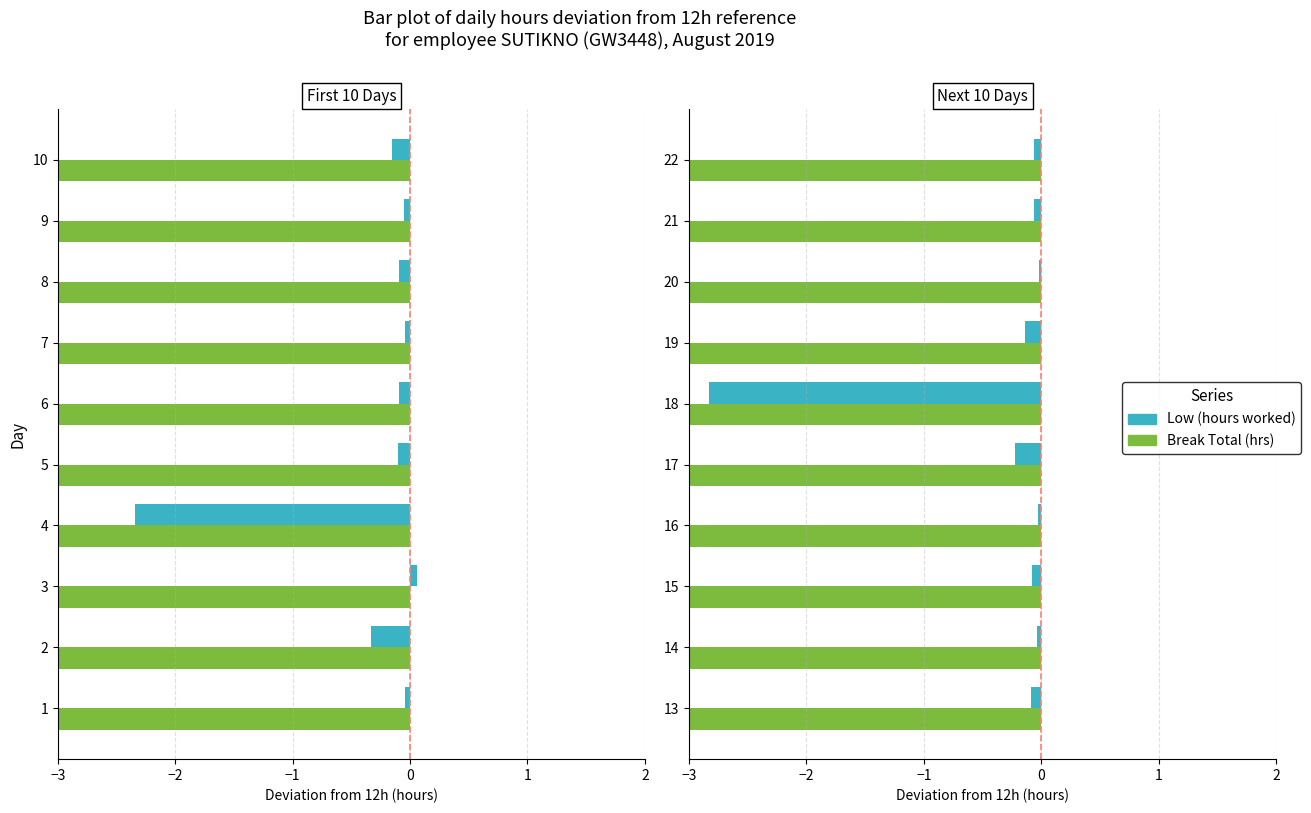

What is the average value of the Low (hours worked) series?

-0.4